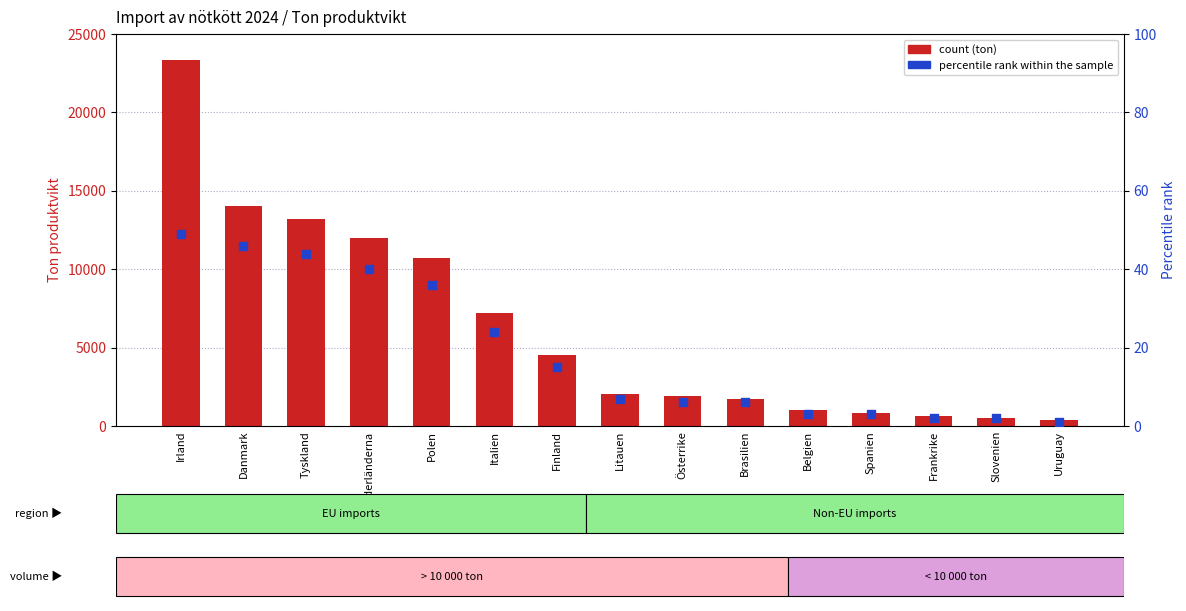

What are all the series names shown in the legend?

count, percentile rank within the sample